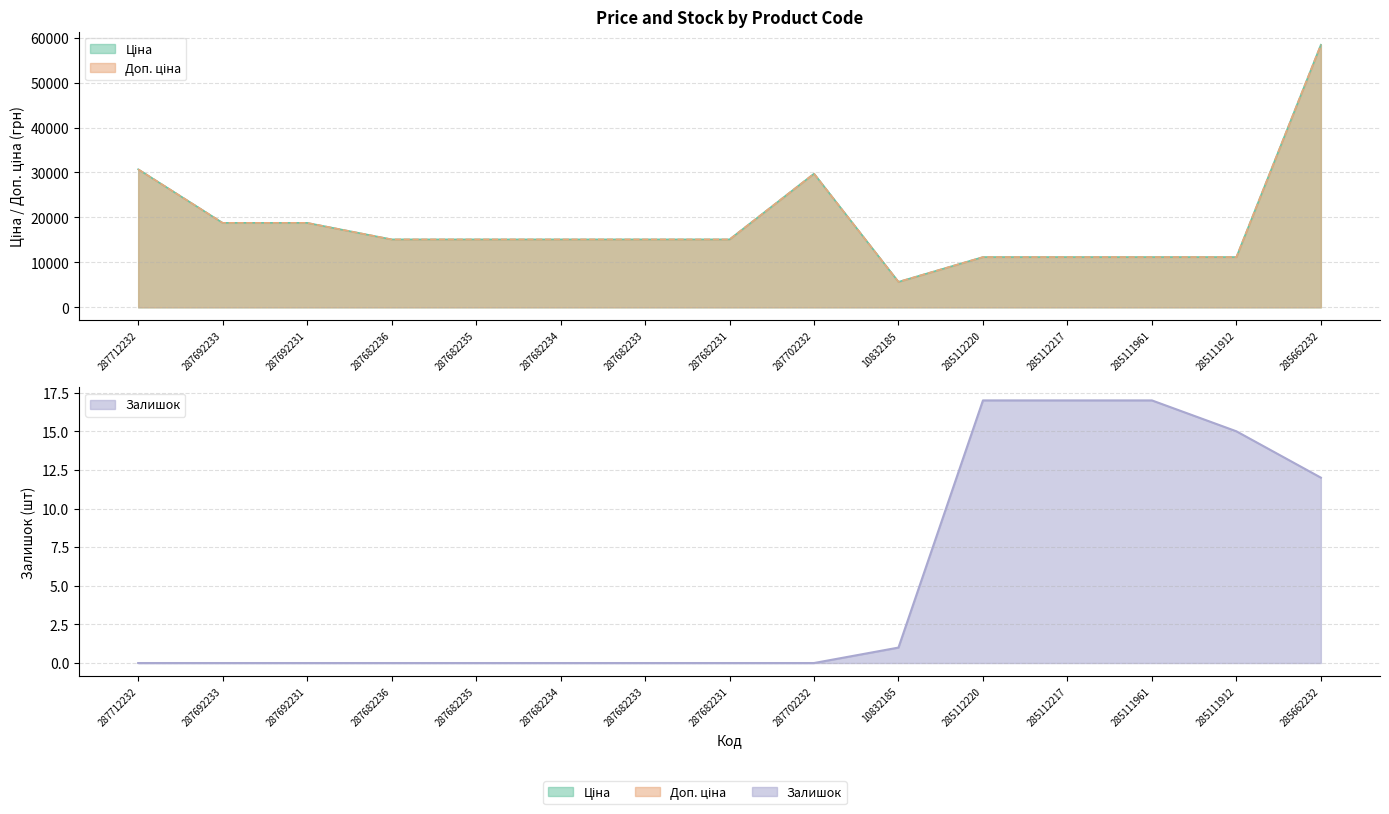

True or false: Залишок and Доп. ціна intersect in this chart.

False